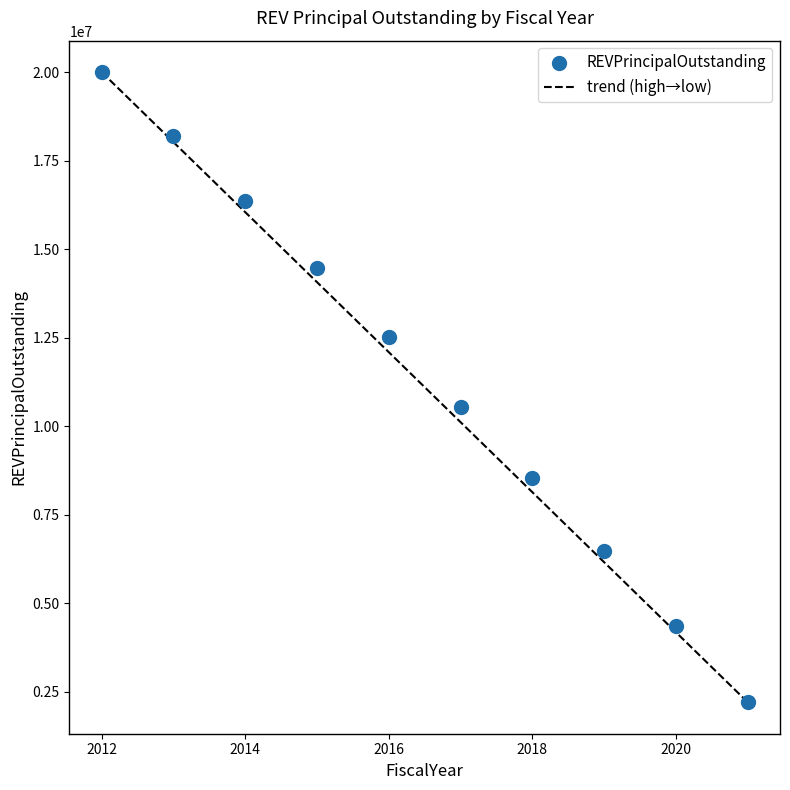

What is the range of Y values (max minus min)?

17800000